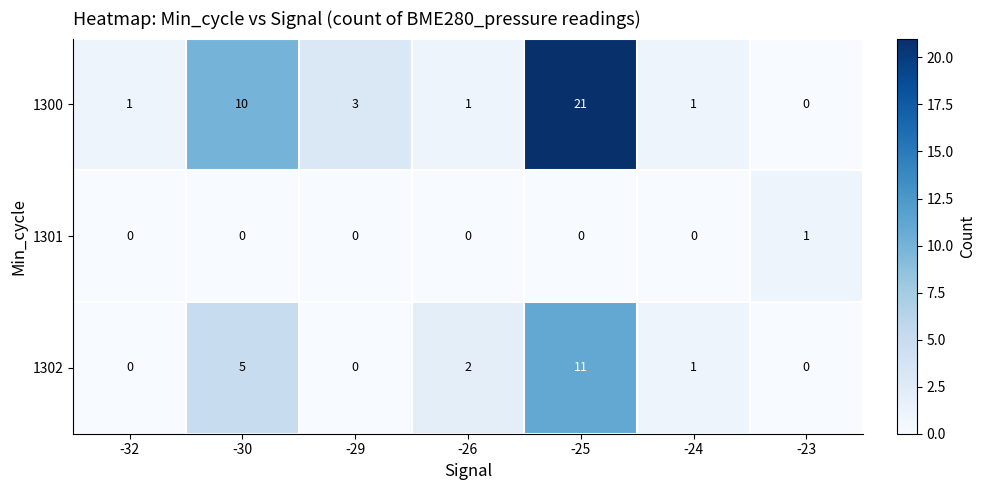

At which category does the chart reach its peak across all series?

-25